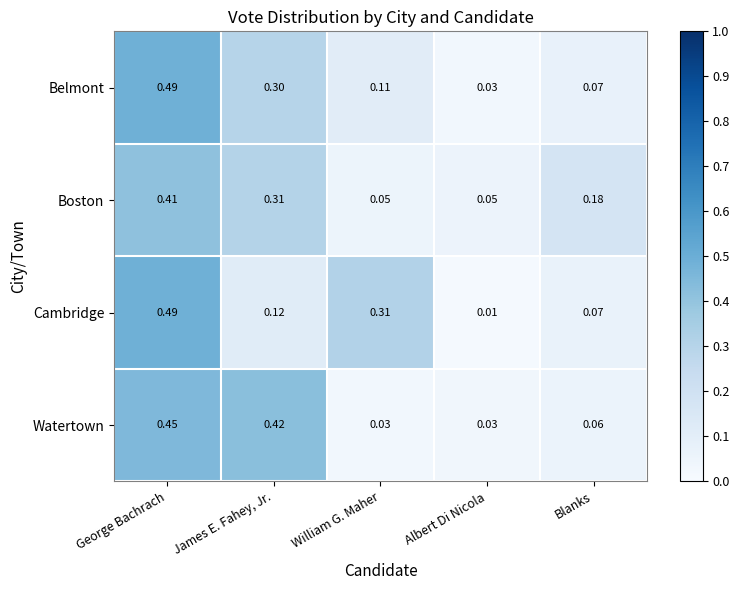

Which series has the largest range (max minus min)?

Cambridge